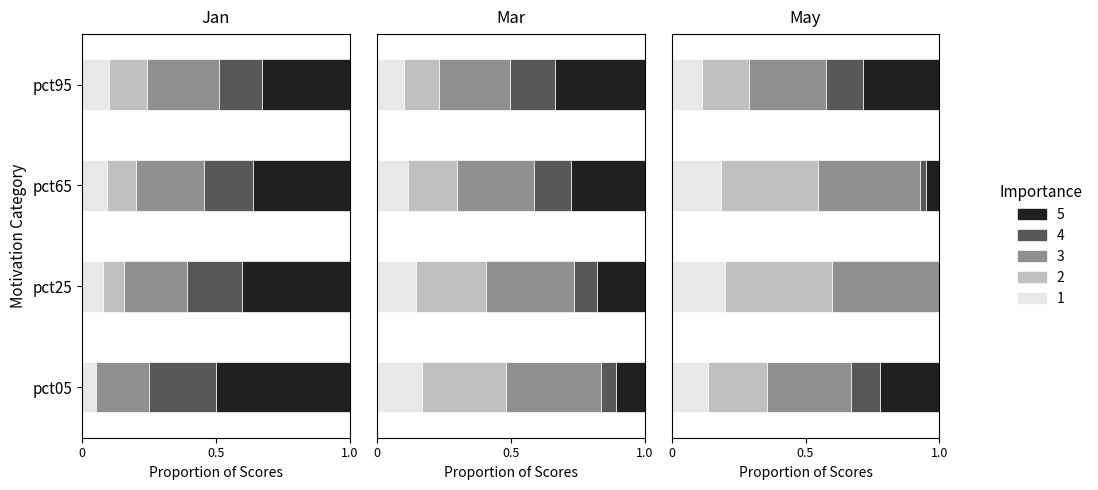

What is the difference between the maximum and minimum values in the May series?

1.7